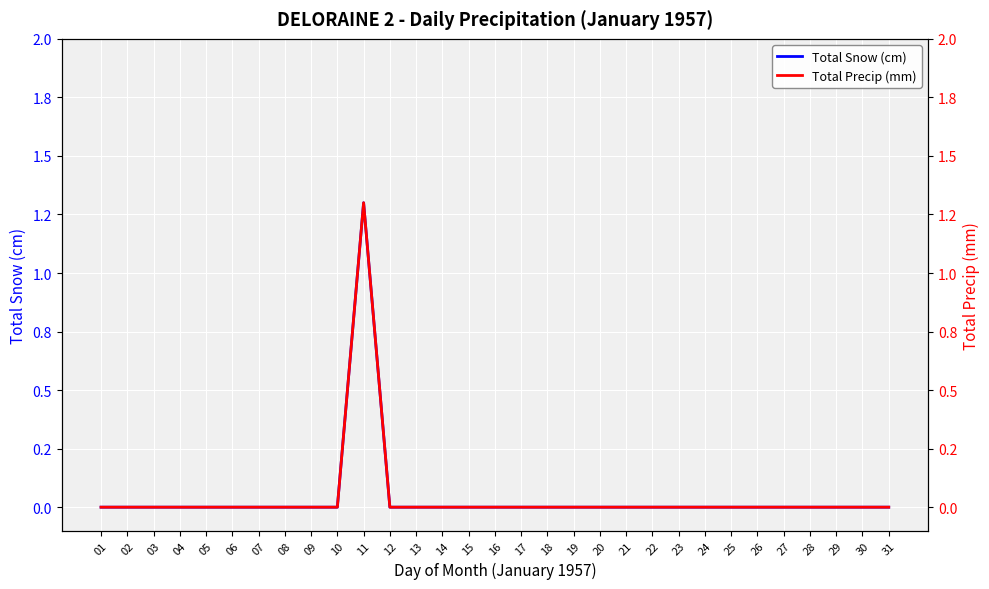

What is the difference between the maximum and minimum values in the Total Precip (mm) series?

1.3